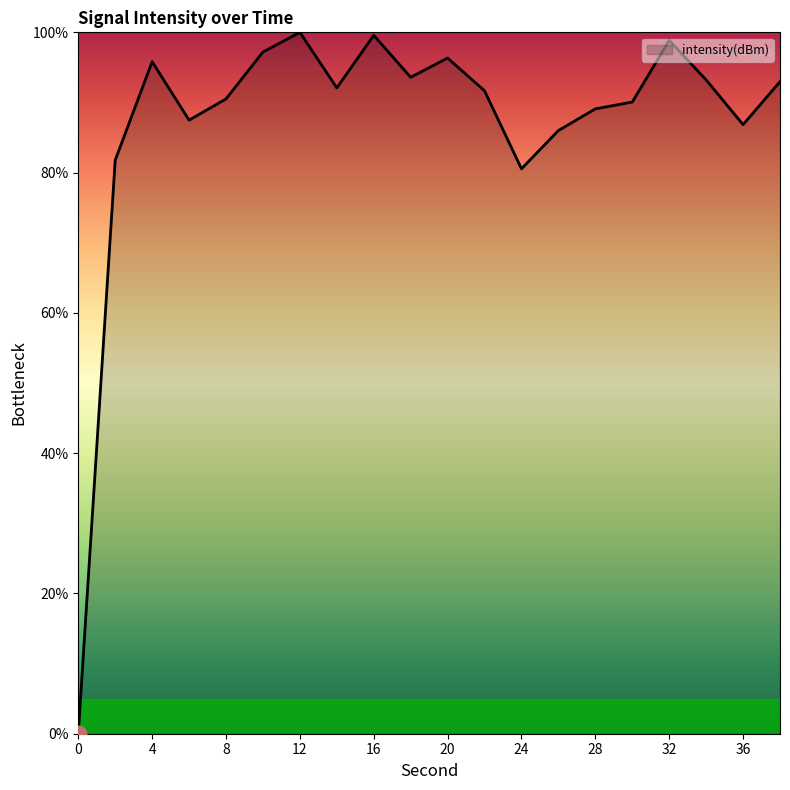

What is the difference between the second highest and second lowest values?

19.0